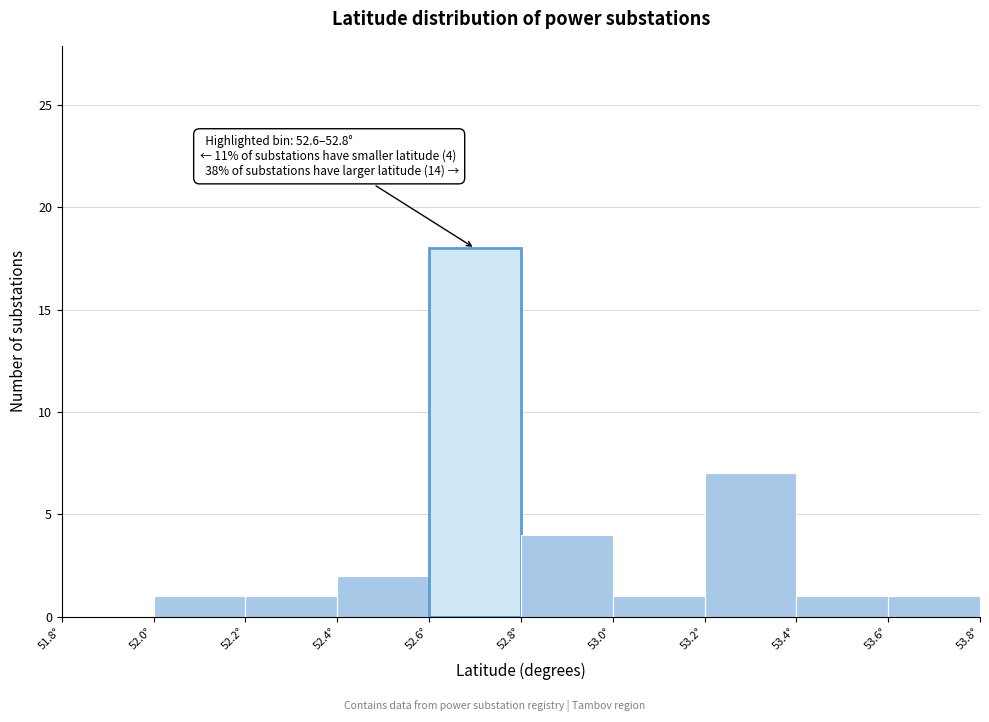

Over which range of the x-axis is the bar tallest?

52.6 to 52.8